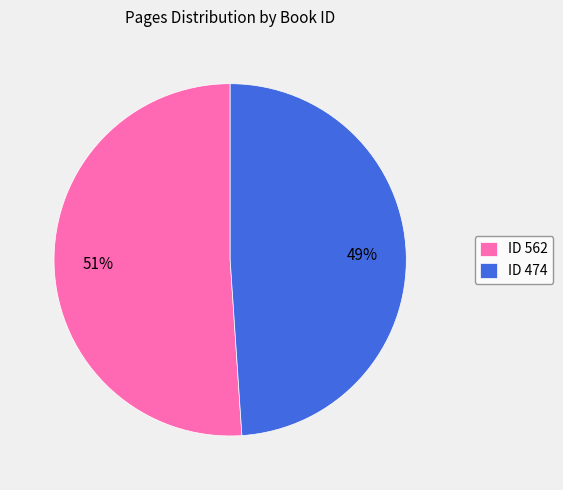

To the nearest percent, what percentage of the pie is ID 474?

49%